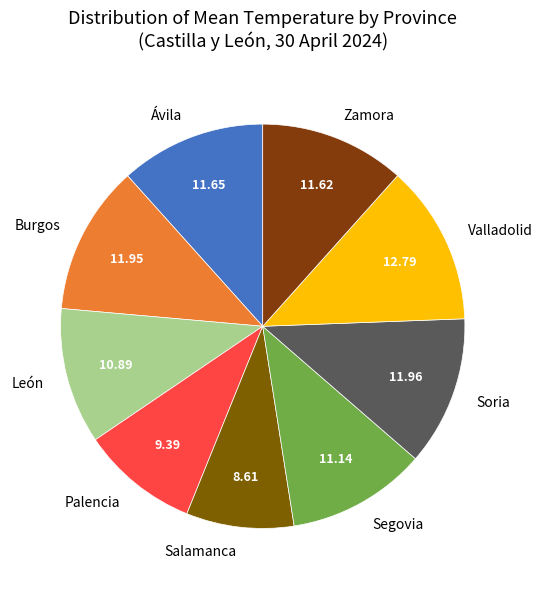

Which slice is the largest?

Valladolid